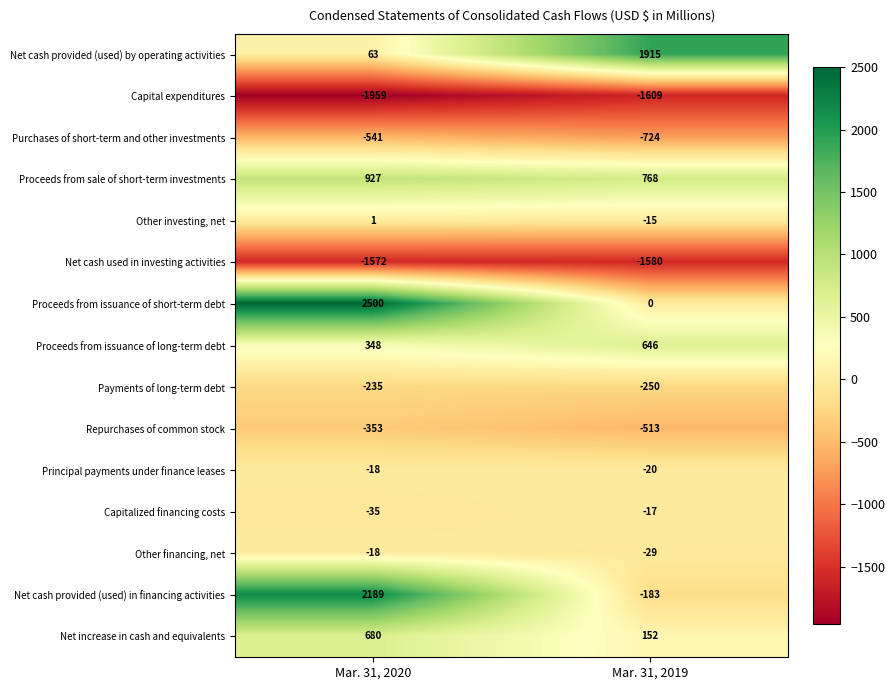

Reading left to right, what are all the values shown in this chart?

Net cash provided (used) by operating activities: Mar. 31, 2020=63	Mar. 31, 2019=1915
Capital expenditures: Mar. 31, 2020=-1959	Mar. 31, 2019=-1609
Purchases of short-term and other investments: Mar. 31, 2020=-541	Mar. 31, 2019=-724
Proceeds from sale of short-term investments: Mar. 31, 2020=927	Mar. 31, 2019=768
Other investing, net: Mar. 31, 2020=1	Mar. 31, 2019=-15
Net cash used in investing activities: Mar. 31, 2020=-1572	Mar. 31, 2019=-1580
Proceeds from issuance of short-term debt: Mar. 31, 2020=2500	Mar. 31, 2019=0
Proceeds from issuance of long-term debt: Mar. 31, 2020=348	Mar. 31, 2019=646
Payments of long-term debt: Mar. 31, 2020=-235	Mar. 31, 2019=-250
Repurchases of common stock: Mar. 31, 2020=-353	Mar. 31, 2019=-513
Principal payments under finance leases: Mar. 31, 2020=-18	Mar. 31, 2019=-20
Capitalized financing costs: Mar. 31, 2020=-35	Mar. 31, 2019=-17
Other financing, net: Mar. 31, 2020=-18	Mar. 31, 2019=-29
Net cash provided (used) in financing activities: Mar. 31, 2020=2189	Mar. 31, 2019=-183
Net increase in cash and equivalents: Mar. 31, 2020=680	Mar. 31, 2019=152